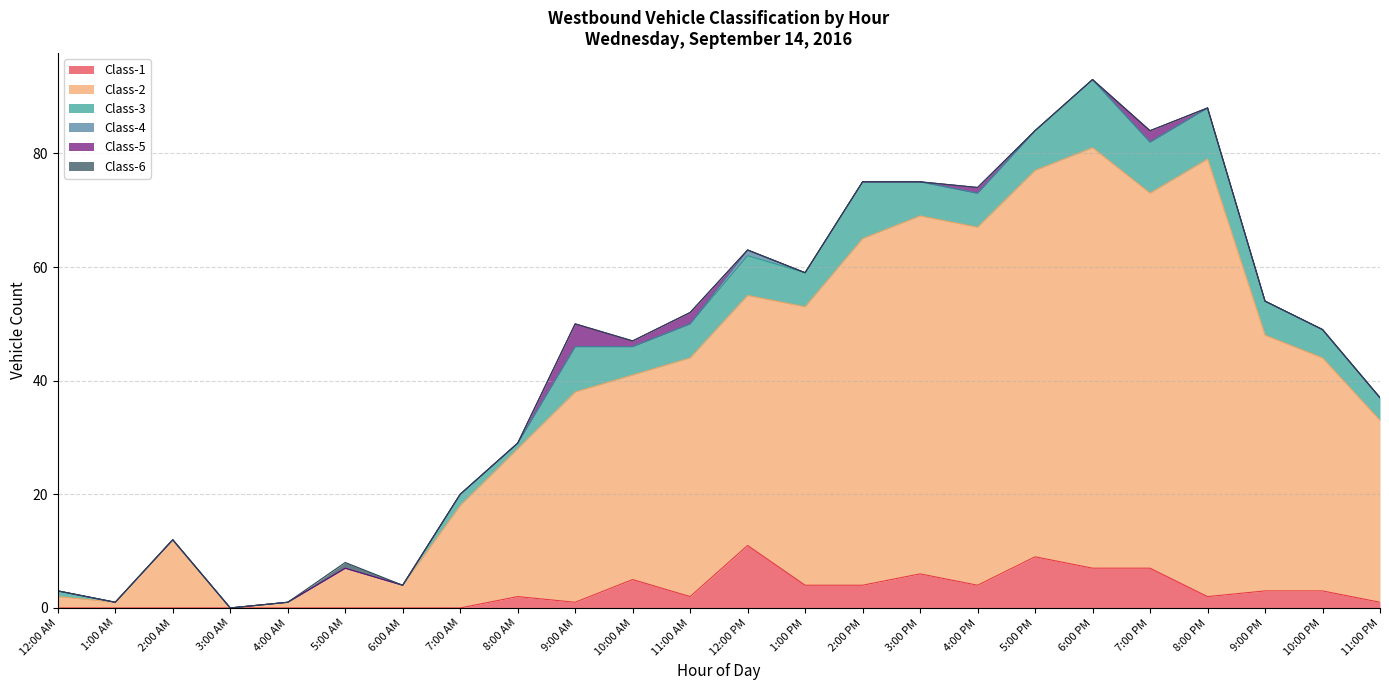

How many data points in Class-3 are less than 6?

12